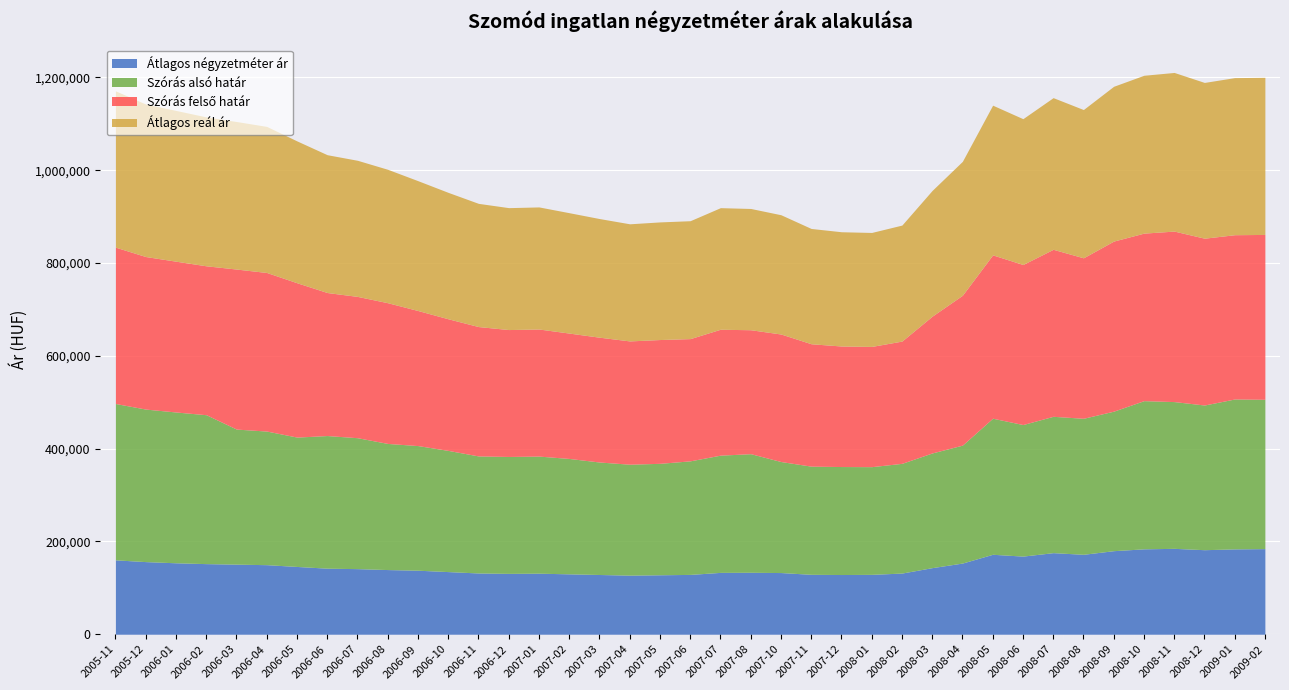

What is the highest value of the Átlagos reál ár series?

341844